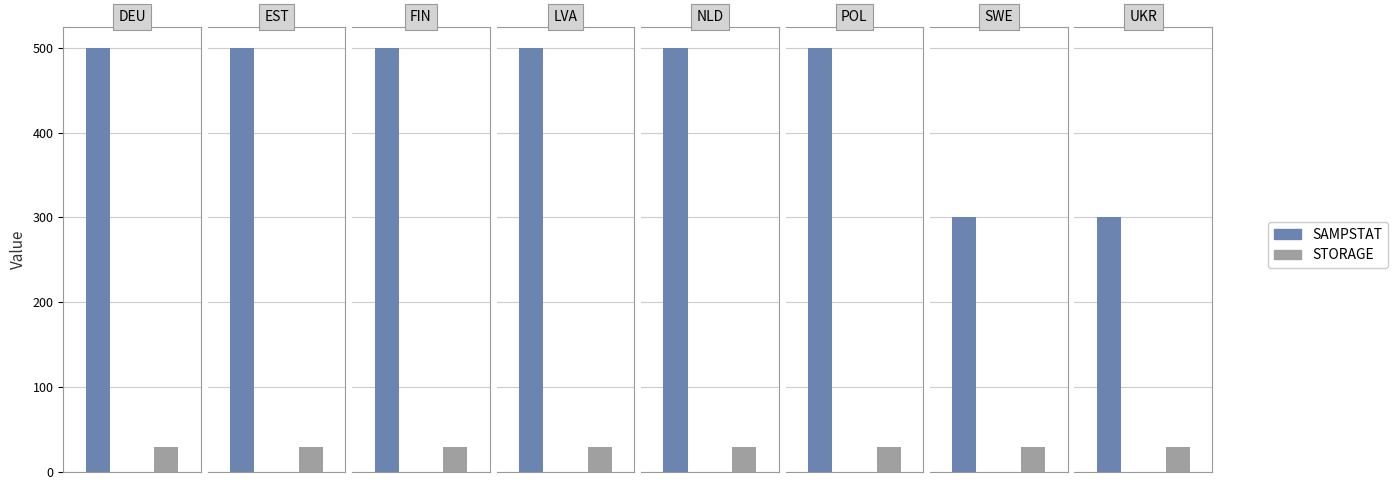

Which series changed the most between DEU and UKR?

SAMPSTAT